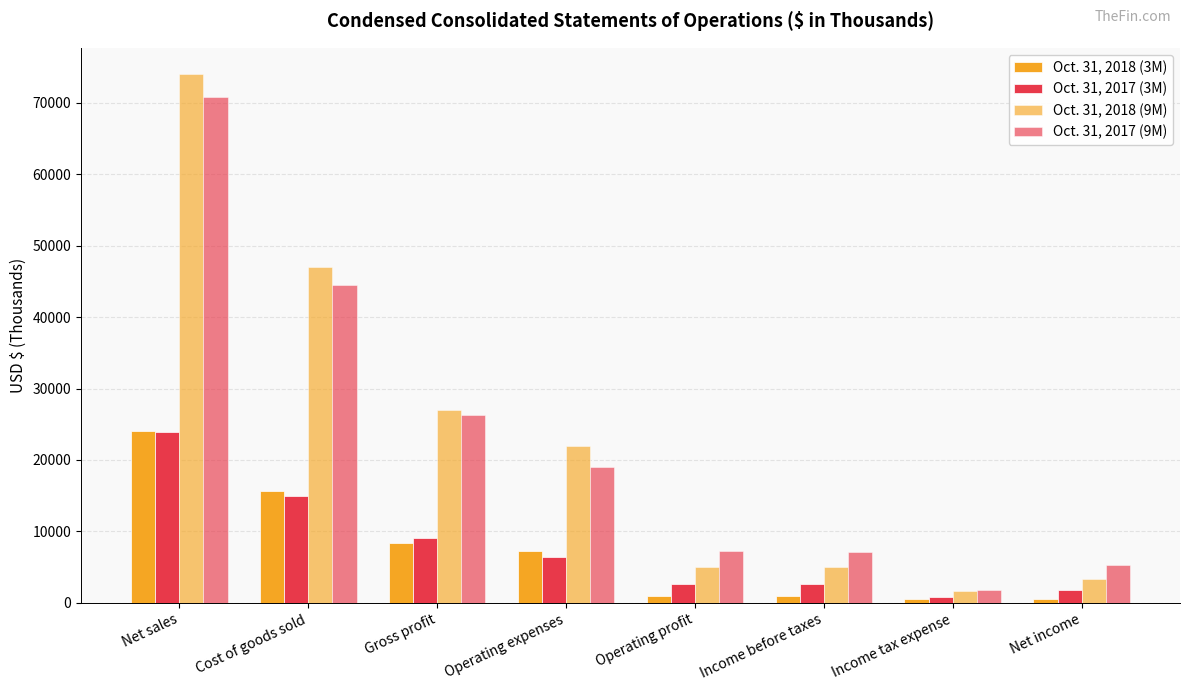

Reading right to left, what are all the values shown in this chart?

Oct. 31, 2018 (3M): Net income=501	Income tax expense=494	Income before taxes=995	Operating profit=1013	Operating expenses=7305	Gross profit=8318	Cost of goods sold=15691	Net sales=24009
Oct. 31, 2017 (3M): Net income=1806	Income tax expense=831	Income before taxes=2637	Operating profit=2665	Operating expenses=6388	Gross profit=9053	Cost of goods sold=14907	Net sales=23960
Oct. 31, 2018 (9M): Net income=3386	Income tax expense=1634	Income before taxes=5020	Operating profit=5077	Operating expenses=21898	Gross profit=26975	Cost of goods sold=46995	Net sales=73970
Oct. 31, 2017 (9M): Net income=5358	Income tax expense=1828	Income before taxes=7186	Operating profit=7320	Operating expenses=18981	Gross profit=26301	Cost of goods sold=44530	Net sales=70831